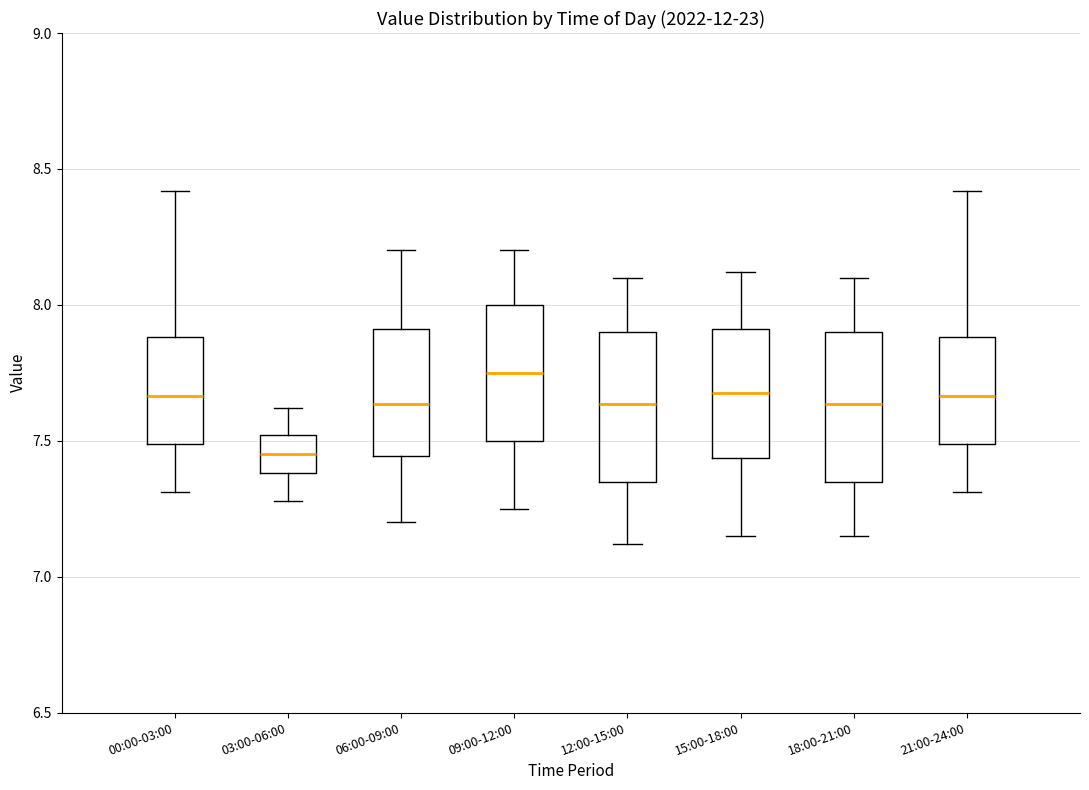

Which box's median line is the lowest?

03:00-06:00